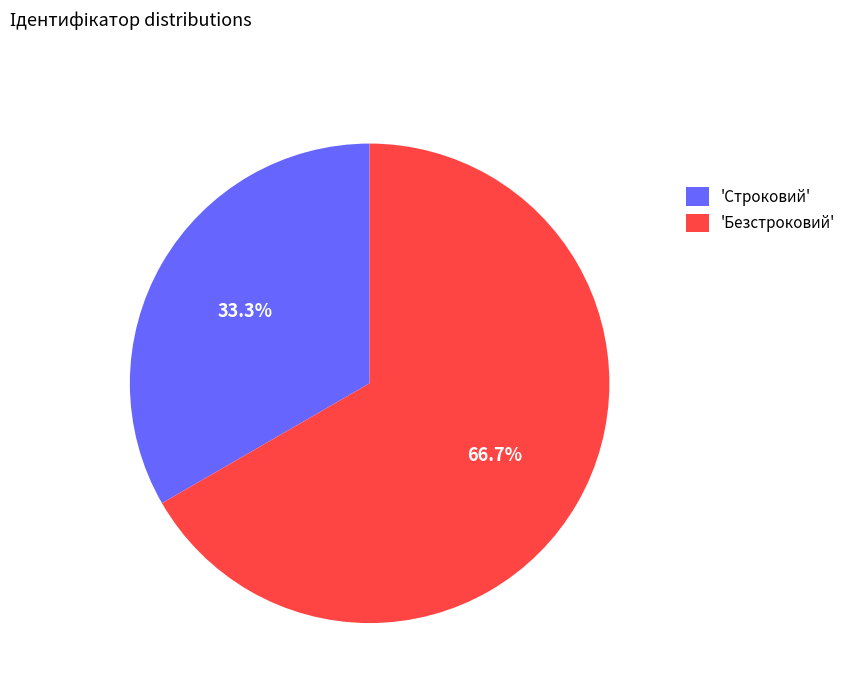

Rank the categories by value from highest to lowest.

'Безстроковий', 'Строковий'